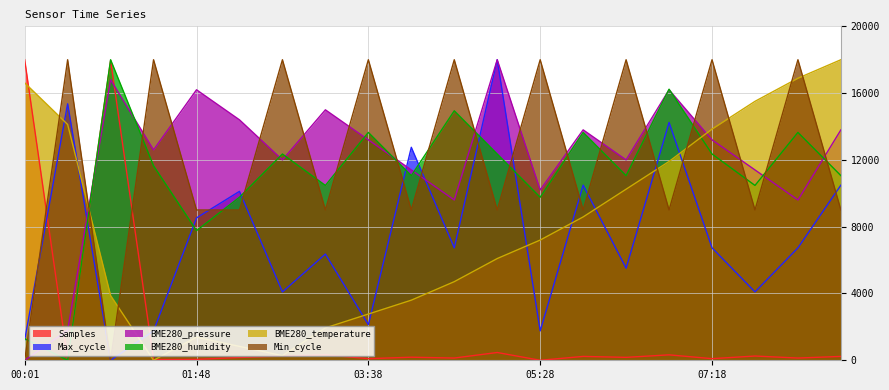

How many values in the BME280_temperature series are below 7200?

10